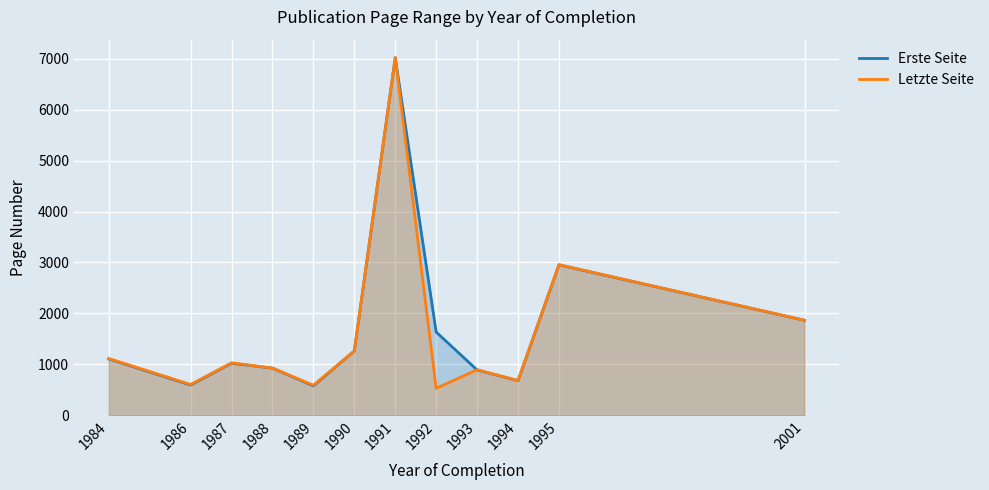

Does the chart display data point markers on the line(s)?

No